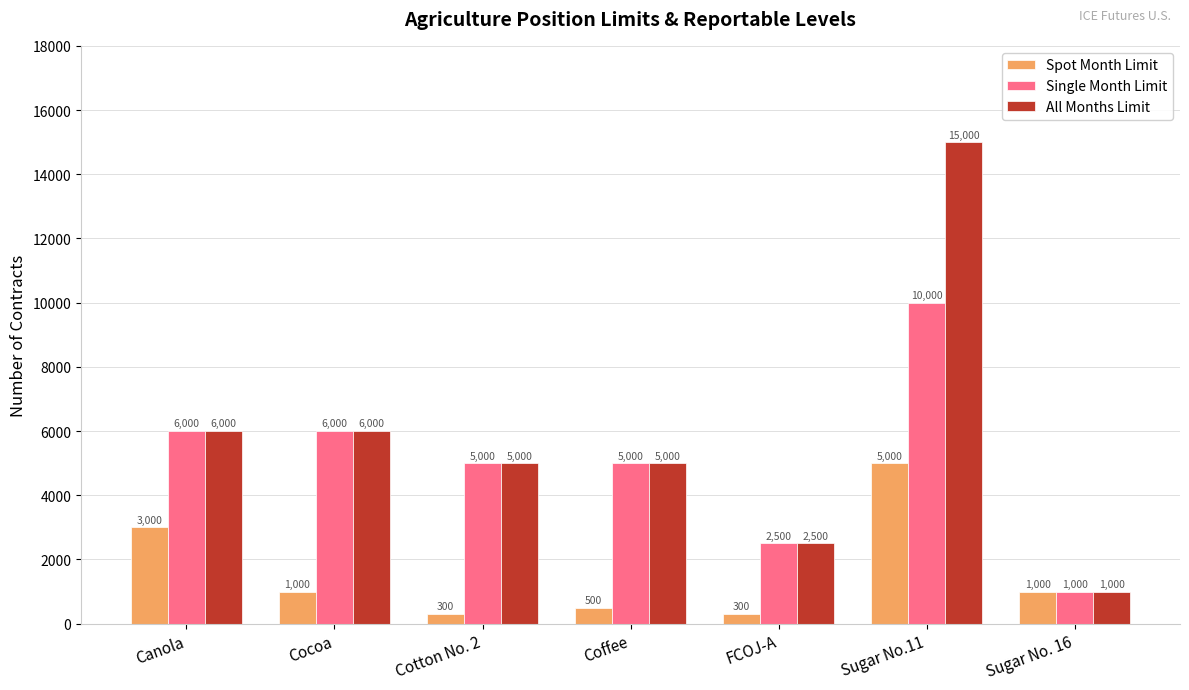

The value of All Months Limit at Canola is 1996. True or false?

False